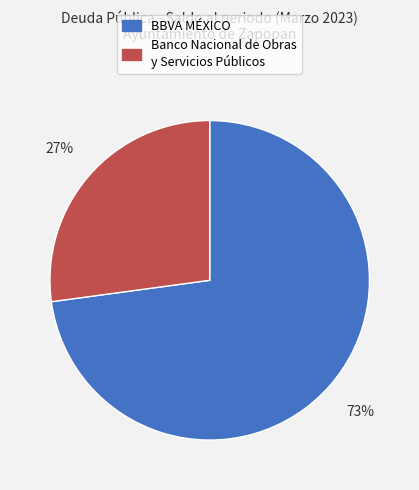

Between BBVA MÉXICO and Banco Nacional de Obras y Servicios Públicos, which is larger?

BBVA MÉXICO